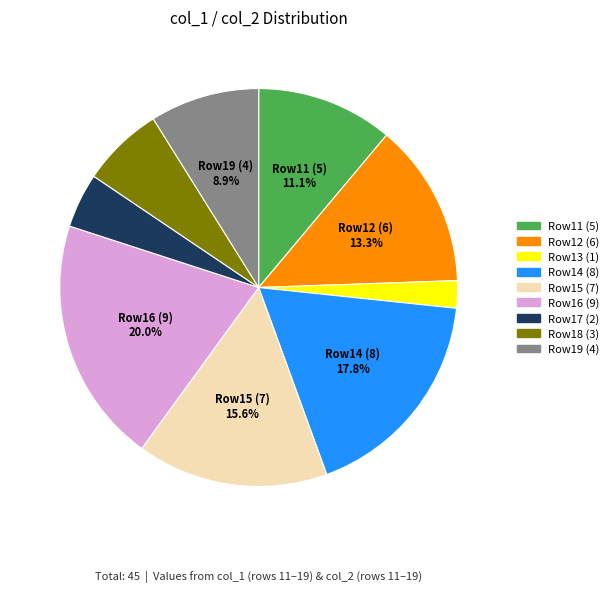

Rank the categories by value from highest to lowest.

Row16 (9), Row14 (8), Row15 (7), Row12 (6), Row11 (5), Row19 (4), Row18 (3), Row17 (2), Row13 (1)